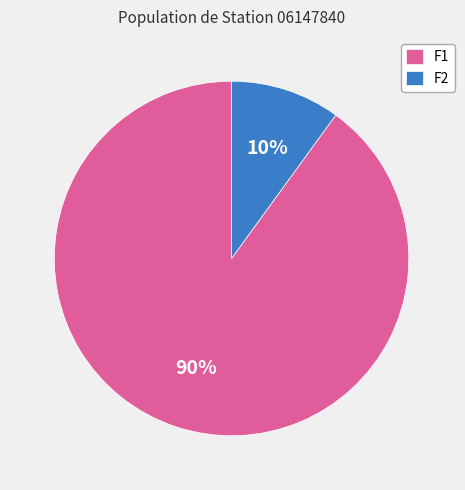

Between F2 and F1, which is larger?

F1